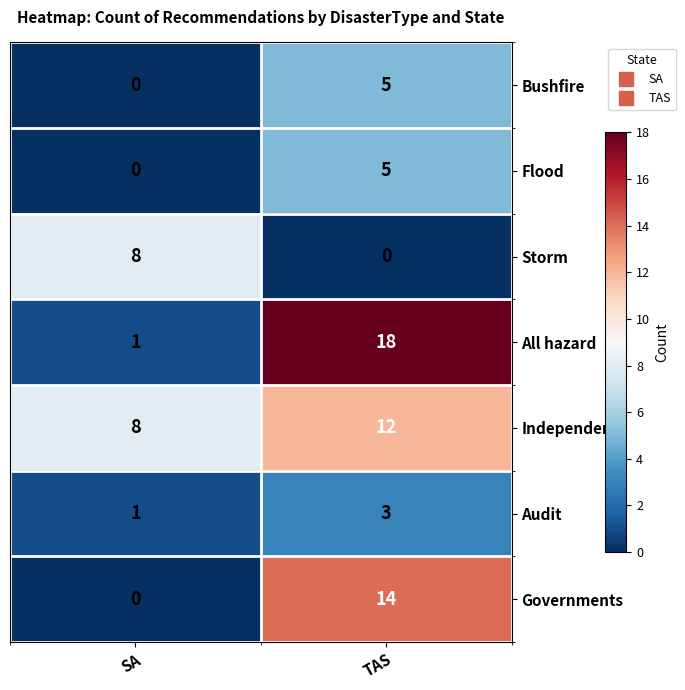

How many categories are shown in the chart?

2